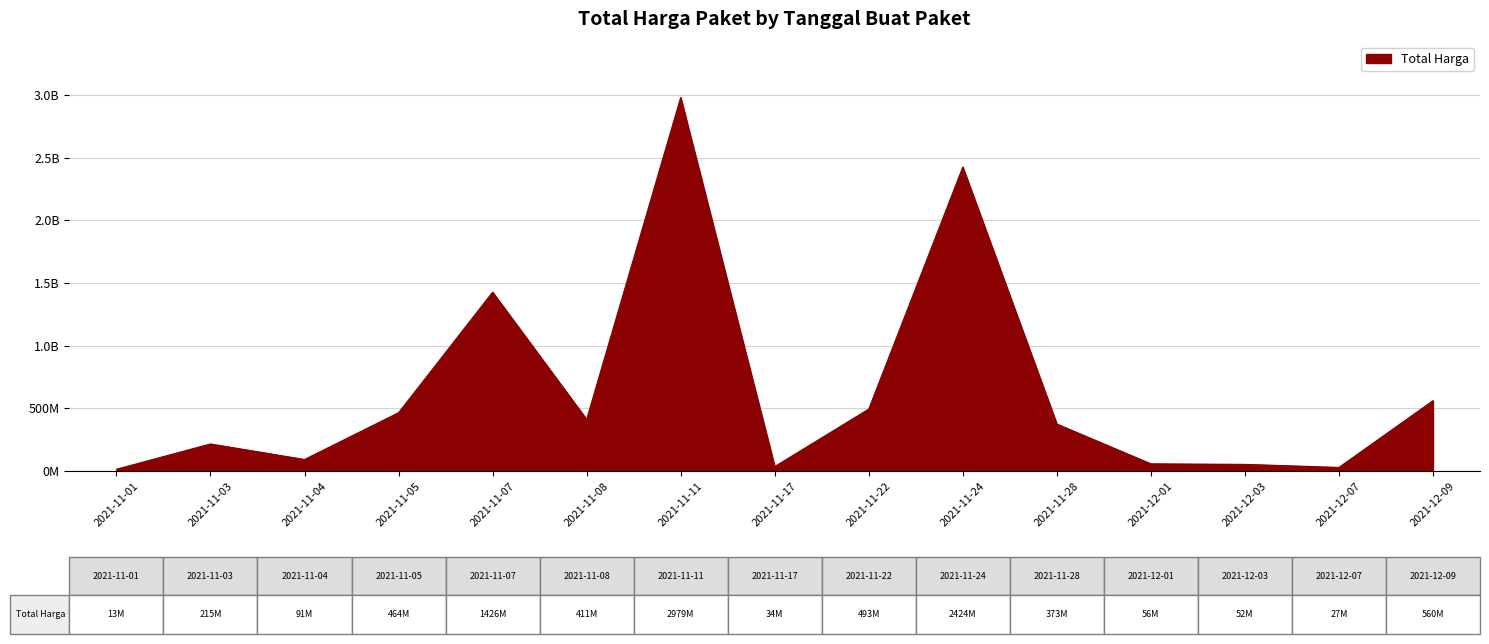

Does the chart have visible grid lines?

Yes